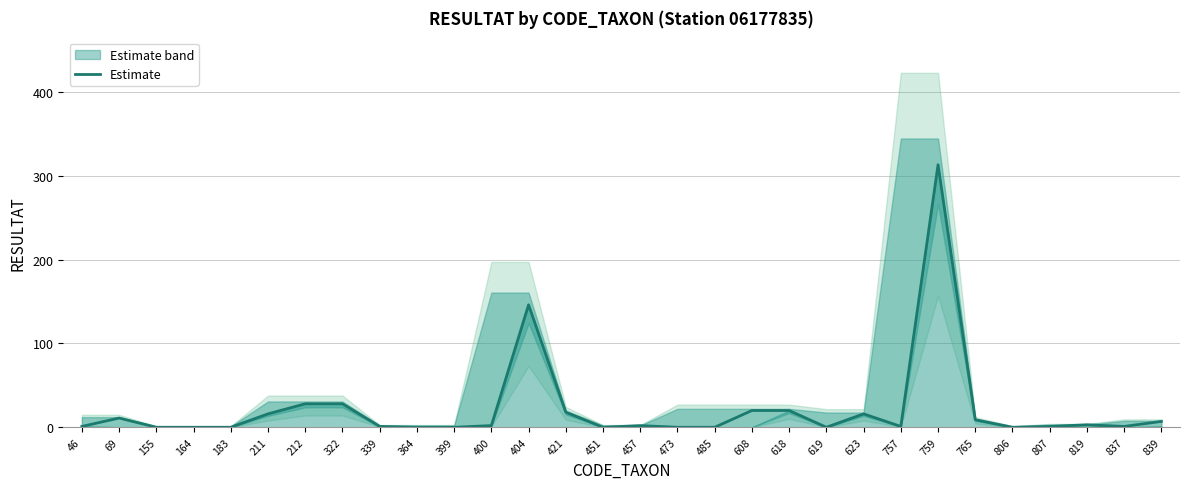

Reading right to left, transcribe all the data shown in this chart.

839=7	837=1	819=3	807=1	806=0	765=9	759=313	757=1	623=16	619=0	618=20	608=20	485=0	473=0	457=2	451=0	421=18	404=146	400=2	399=0	364=0	339=1	322=28	212=28	211=16	183=0	164=0	155=0	69=11	46=1